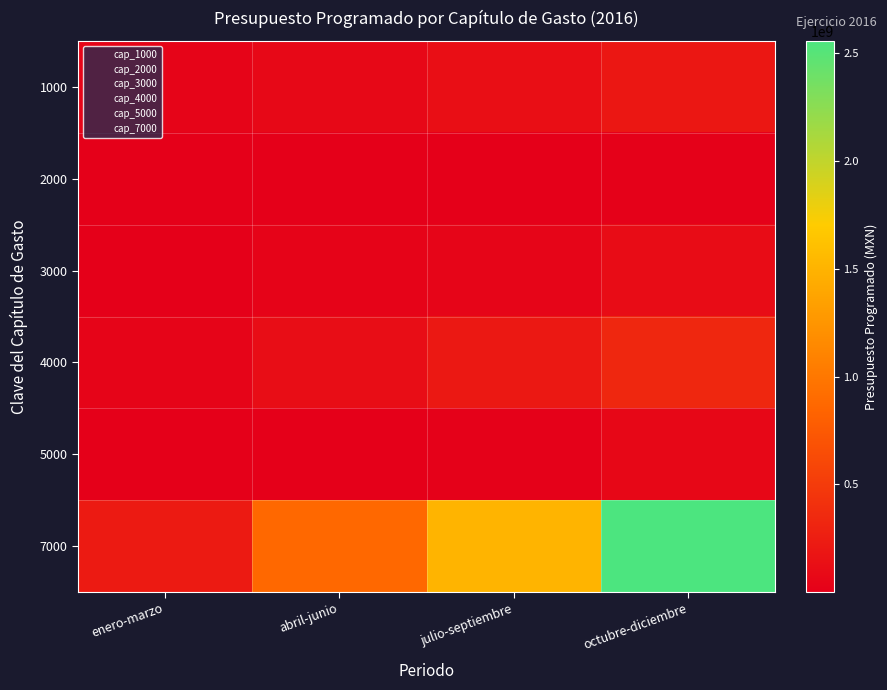

At which category is the sum across all series the highest?

octubre-diciembre